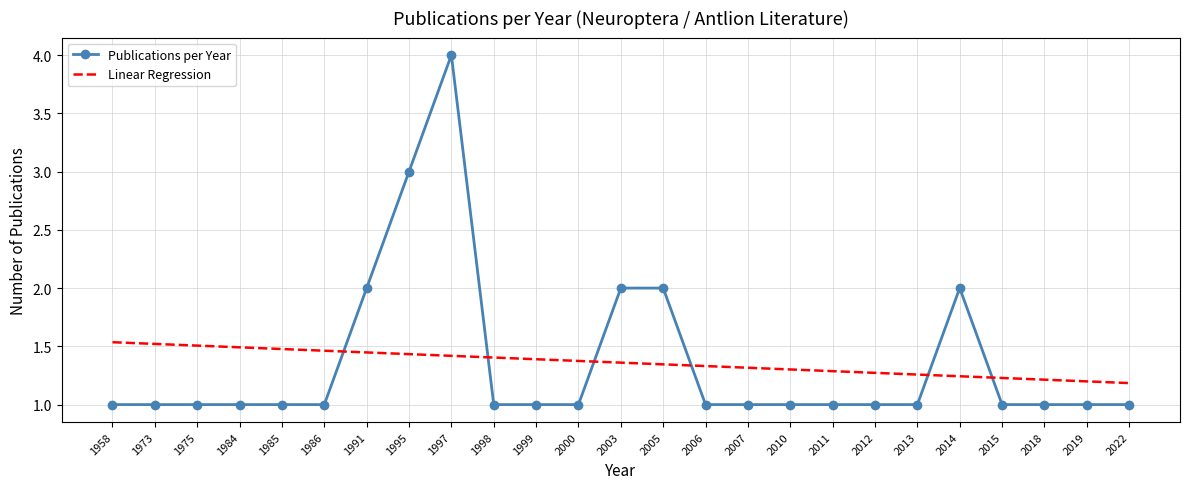

Is it true that Publications per Year equals 1.2 at 2003?

False